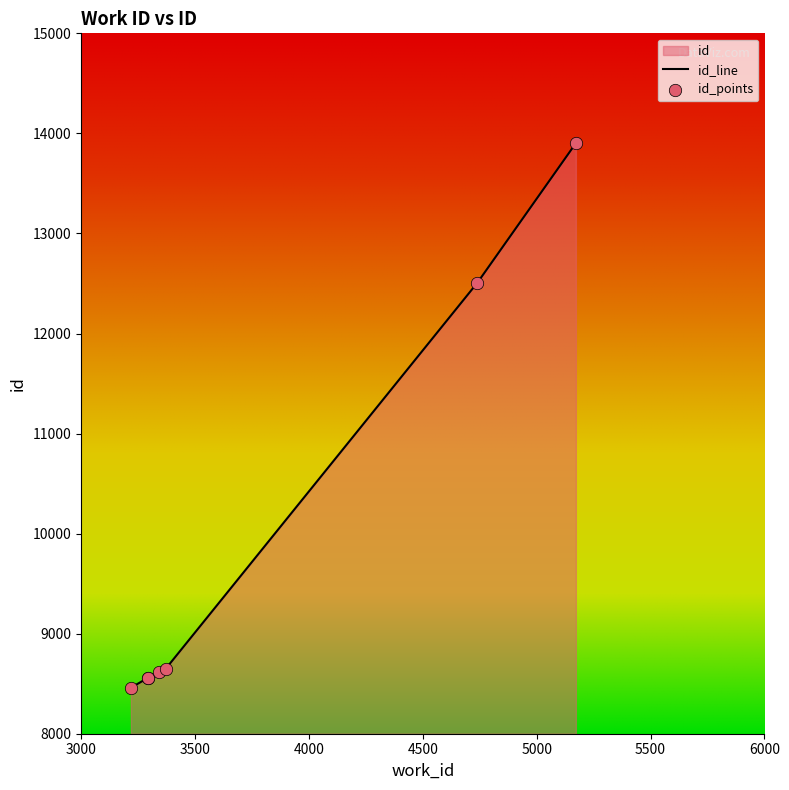

What is the change in value from 3342 to 5172?

+5287